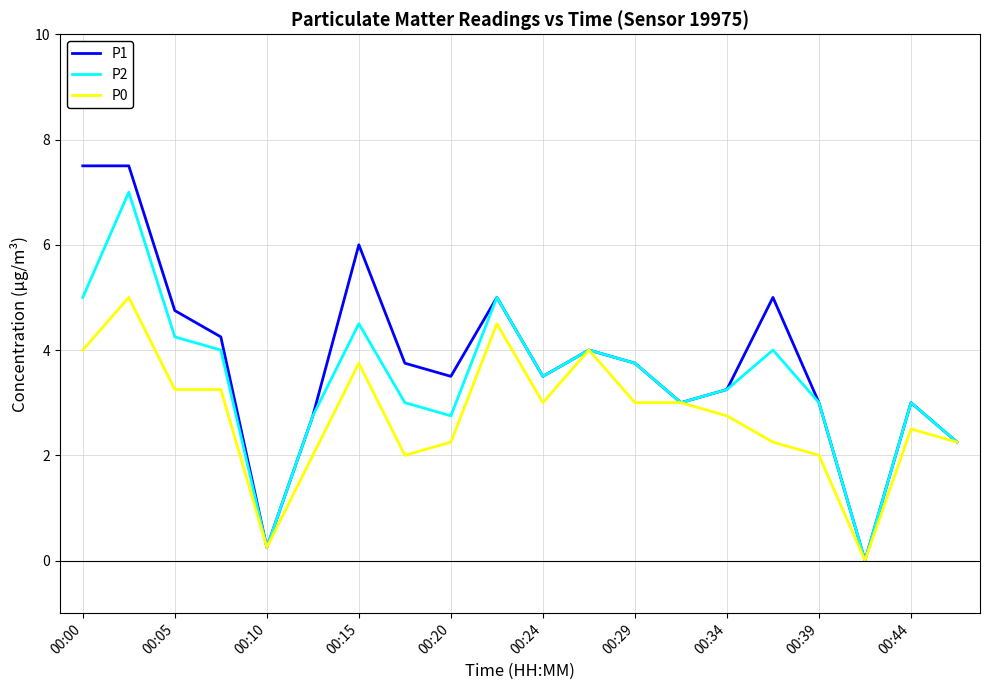

What is the greatest value displayed?

7.5